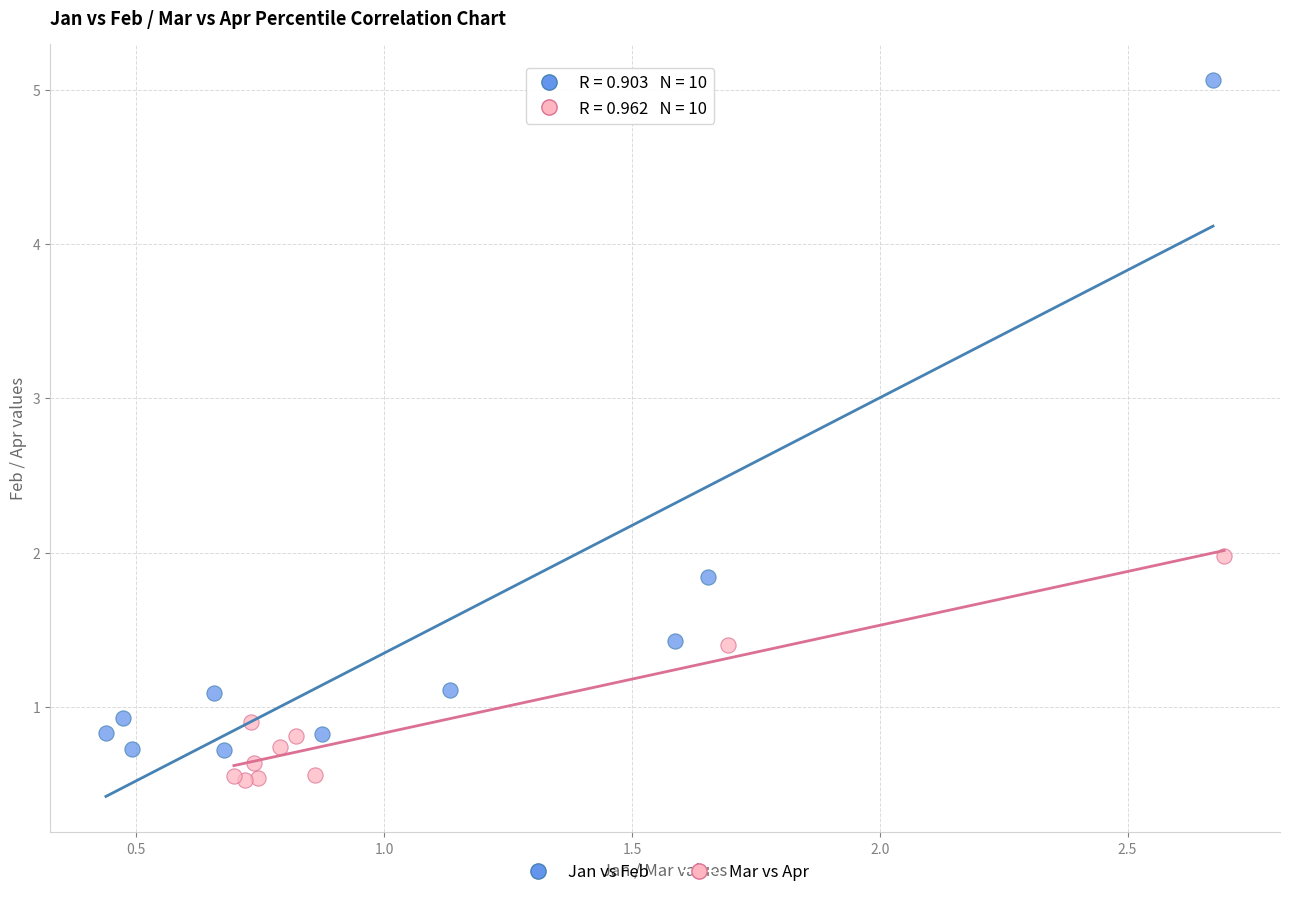

Which series contains the highest Y value?

Jan vs Feb